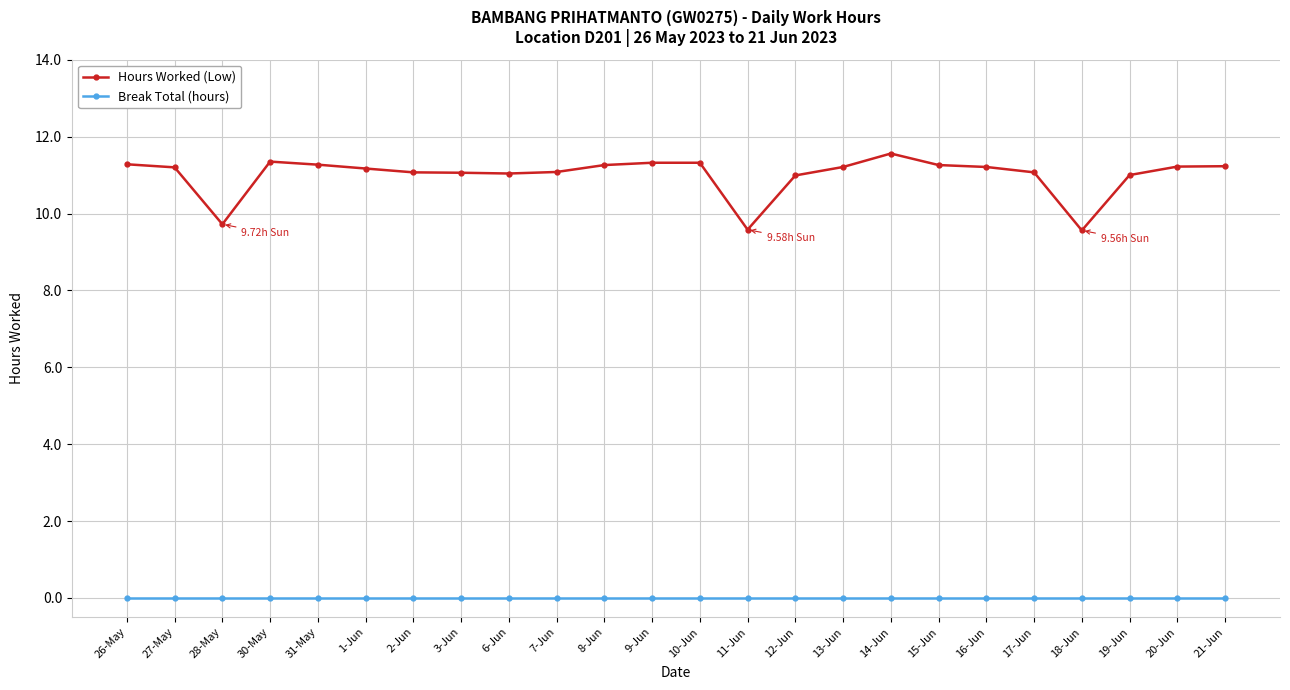

Where is Hours Worked (Low) nearest to the value 10?

28-May